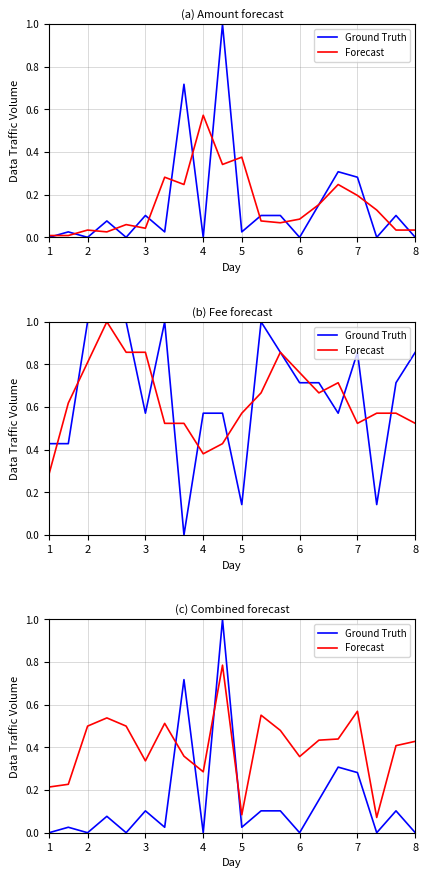

List the series in order of their peak value, highest first.

Ground Truth, Forecast